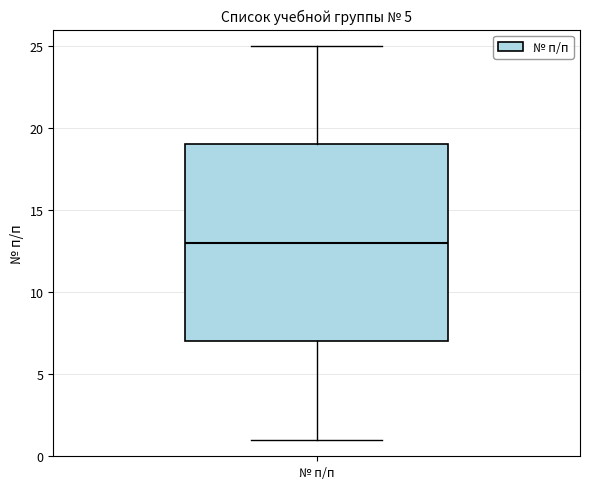

Read this box plot against the y-axis: the position of the median line, the range covered by the box, and the ends of both whiskers. The values are not printed on the chart, so give them approximately, as read against the axis.

median 13, box 7 to 19, whiskers 1 to 25